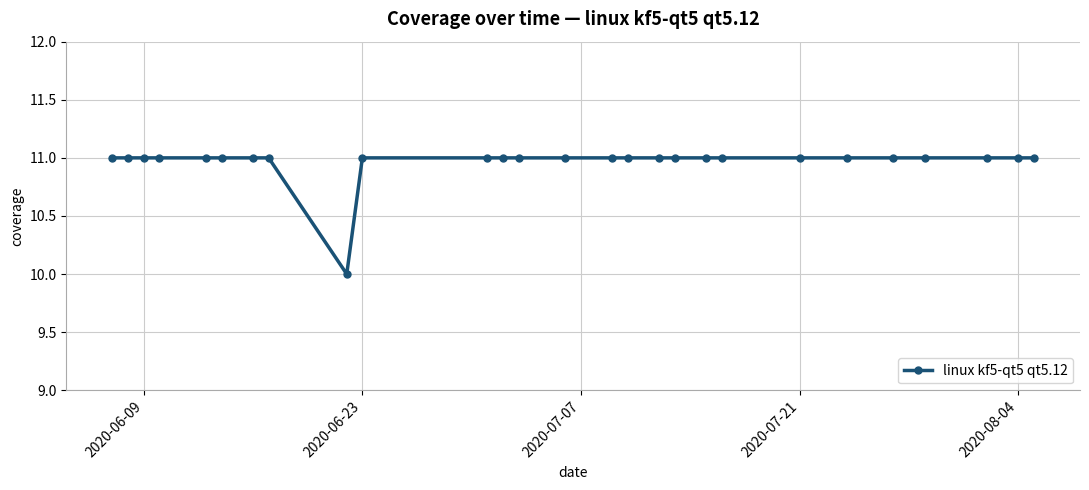

Reading left to right, extract all data points from this chart.

11	11	11	11	11	11	11	11	10	11	11	11	11	11	11	11	11	11	11	11	11	11	11	11	11	11	11